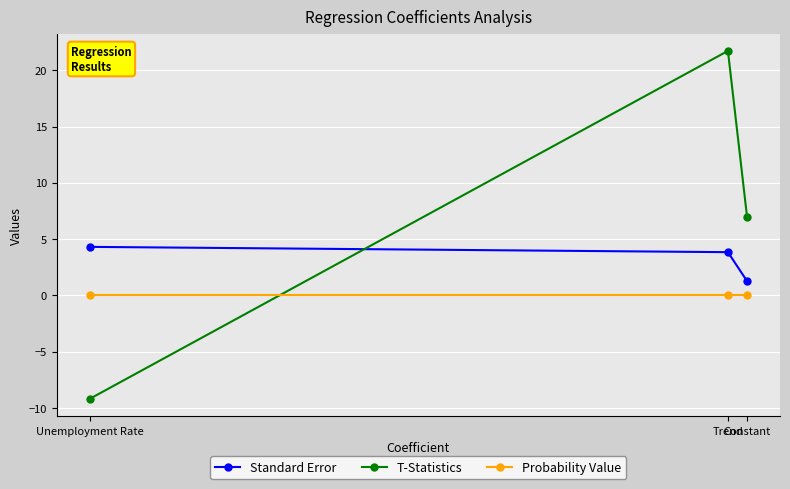

What is the label of the 2nd point from the right?

Trend